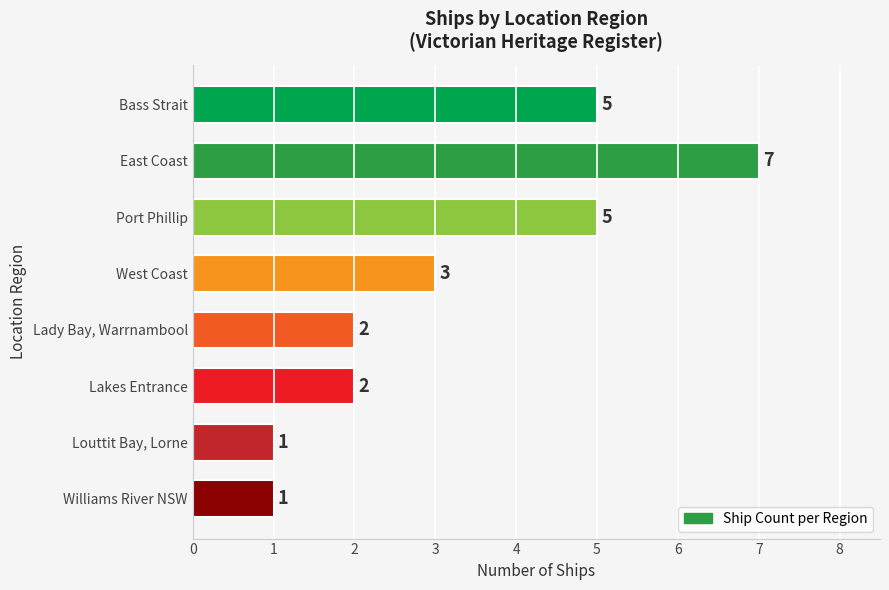

What is the change in value from Bass Strait to Williams River NSW?

-4